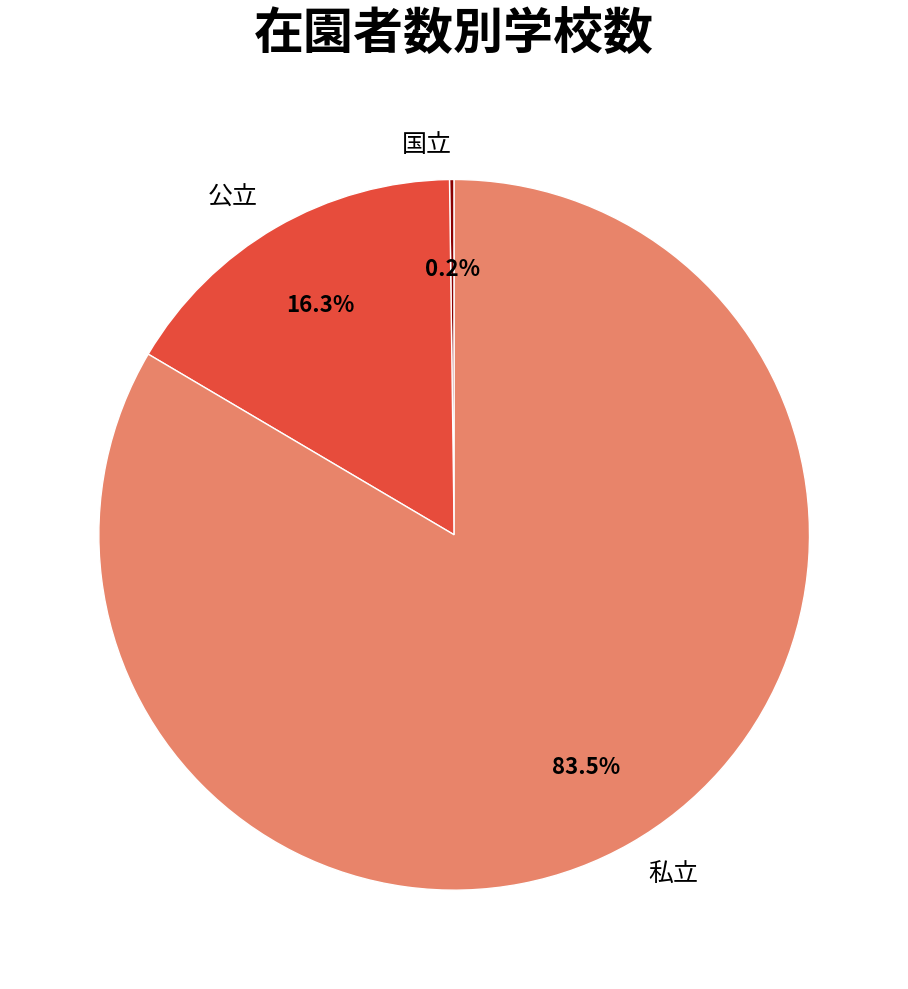

Does 私立 represent more than half of the total?

Yes